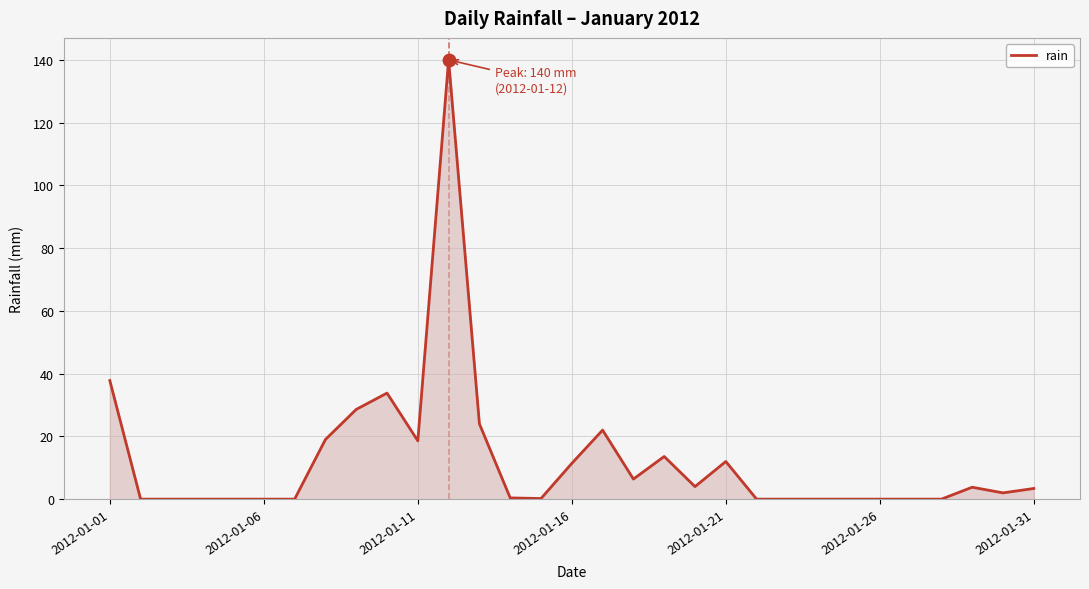

What is the difference between the maximum and minimum values?

140.0